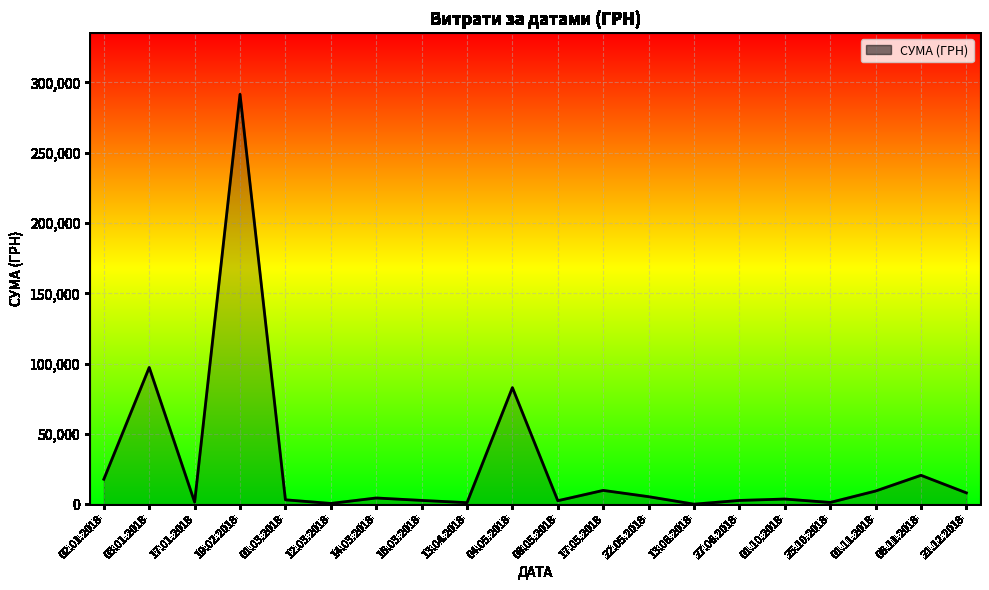

What is the sum of all values?

567520.4